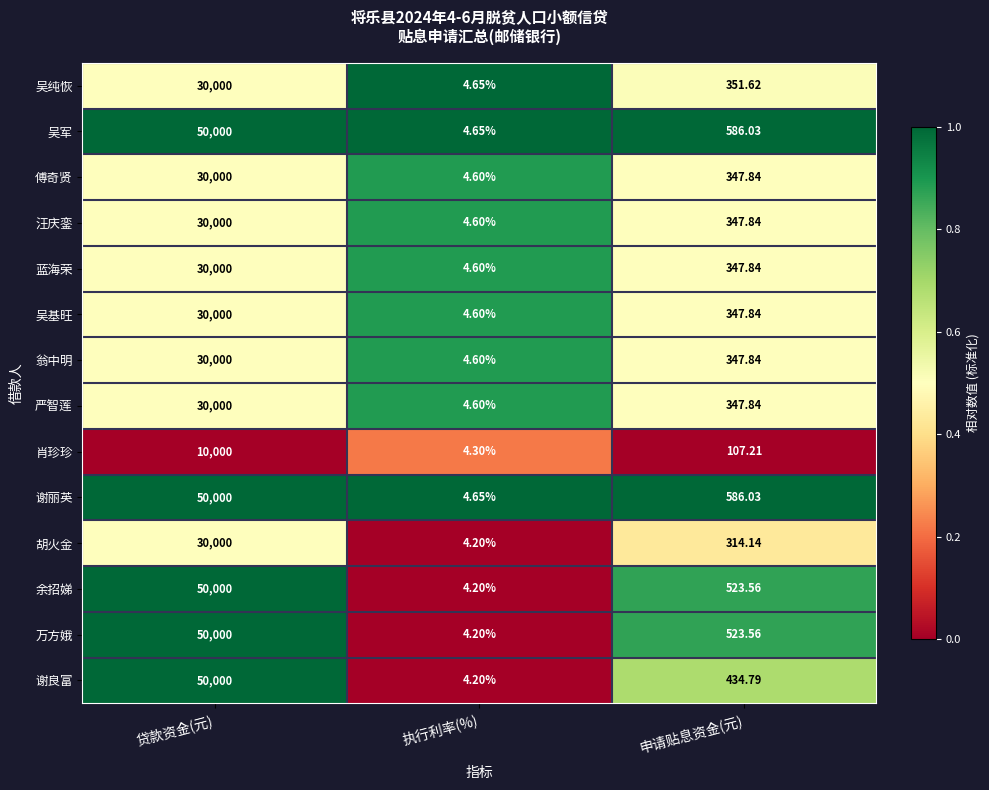

How many series are shown in this chart?

14